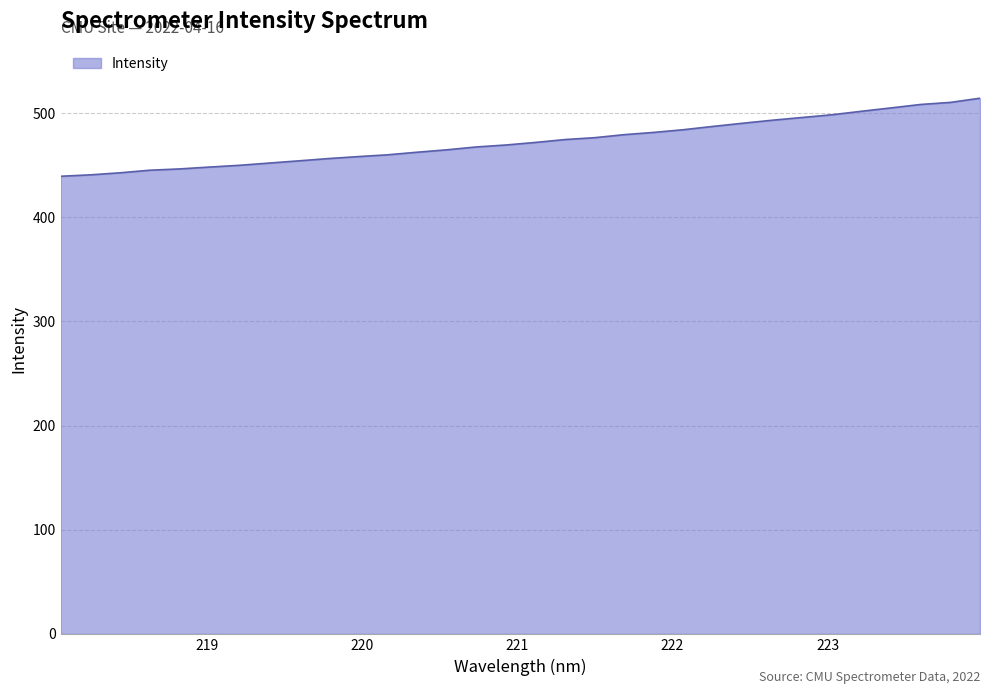

What is the smallest value displayed?

439.4